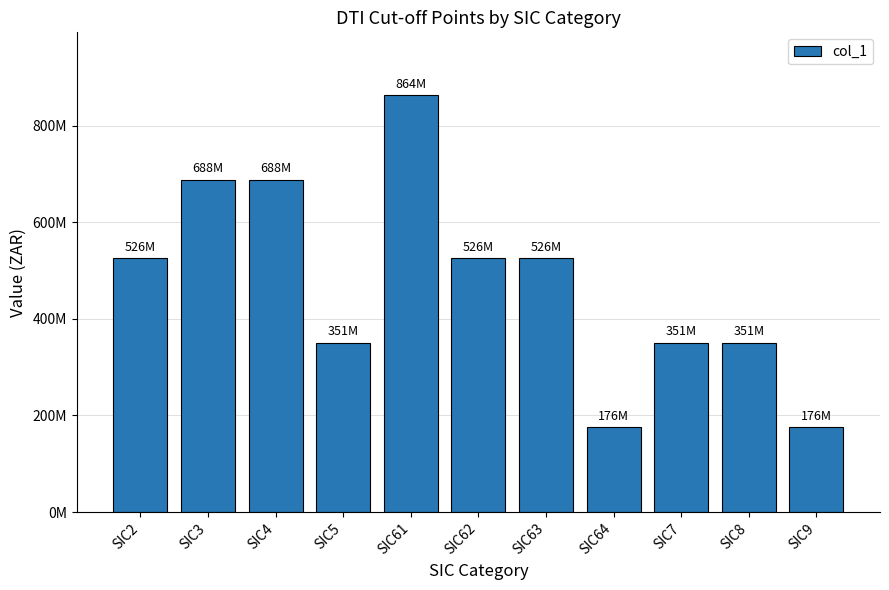

Does the chart contain any negative values?

No